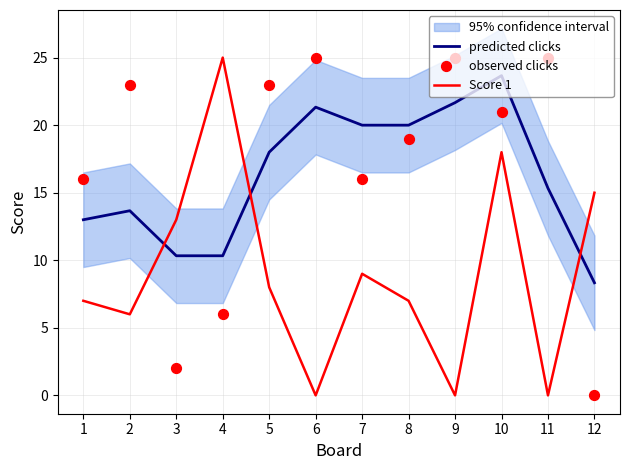

Which series reaches the minimum Y coordinate?

Score 1